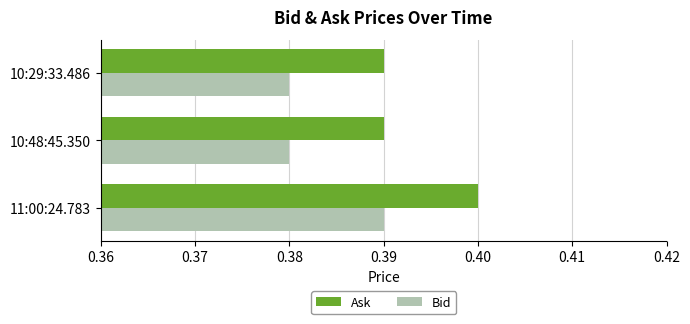

Rank the series by their average value, from lowest to highest.

Bid, Ask